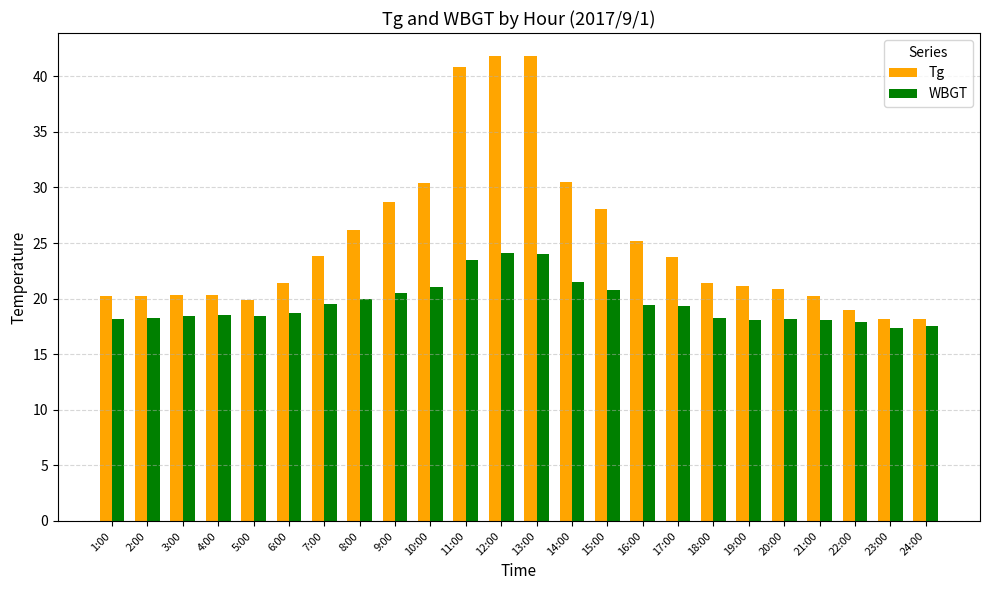

What is the value of the Tg bar at the 13th from the left?

41.8